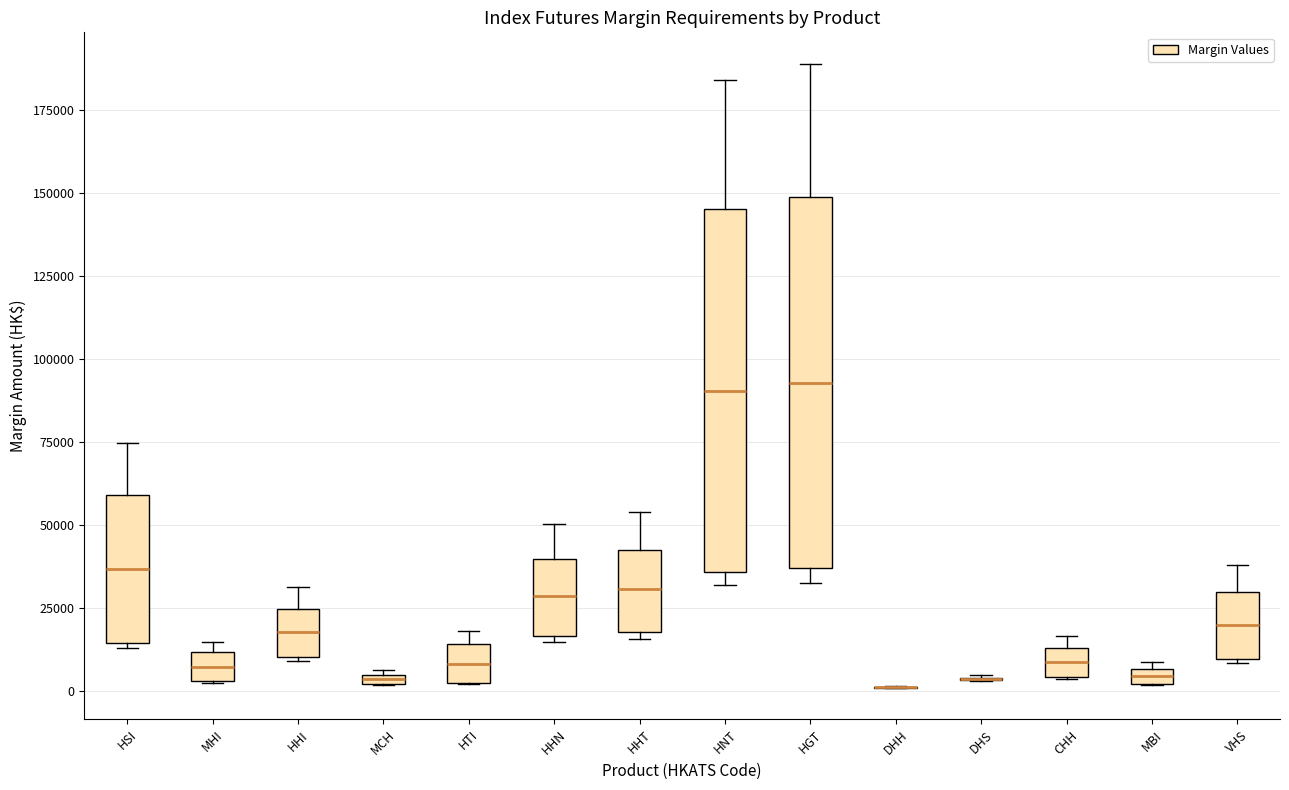

Where does the median line of the box for HHI sit on the y-axis? The values are not printed on the chart, so give them approximately, as read against the axis.

20000